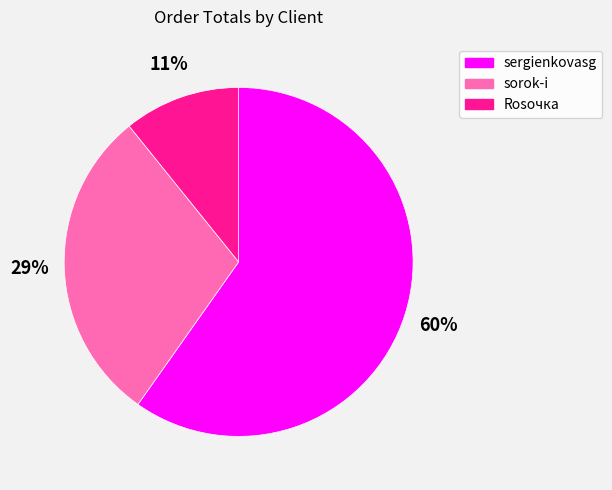

How many slices are in this pie chart?

3